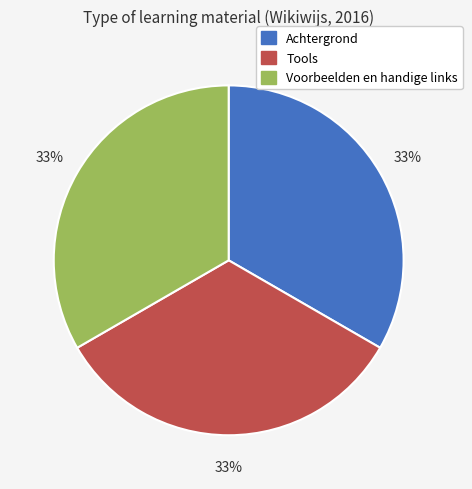

To the nearest percent, what portion does Achtergrond represent?

33%